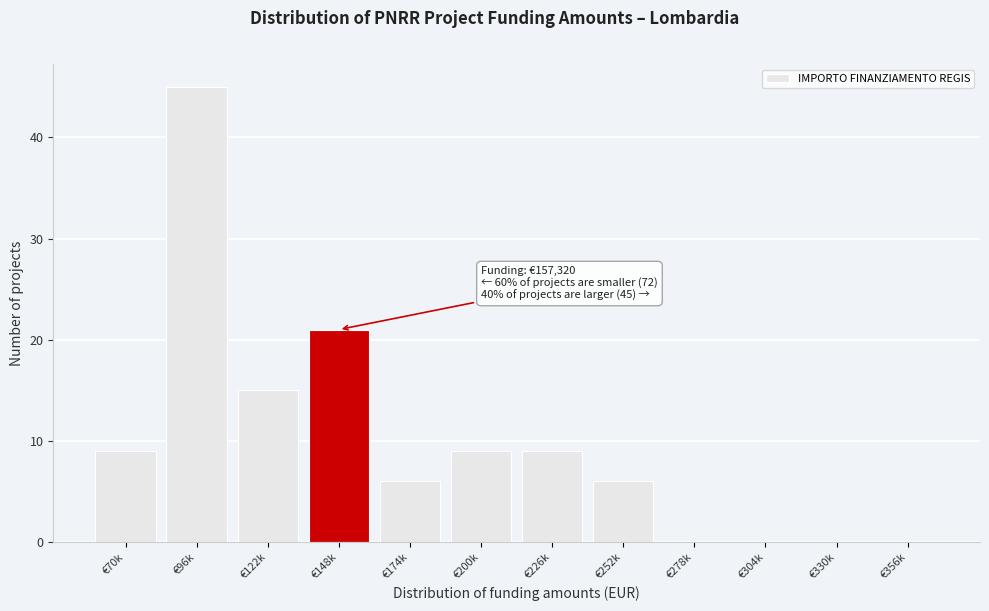

Reading left to right, list all the values displayed in this chart.

€70k=9	€96k=45	€122k=15	€148k=21	€174k=6	€200k=9	€226k=9	€252k=6	€278k=0	€304k=0	€330k=0	€356k=0